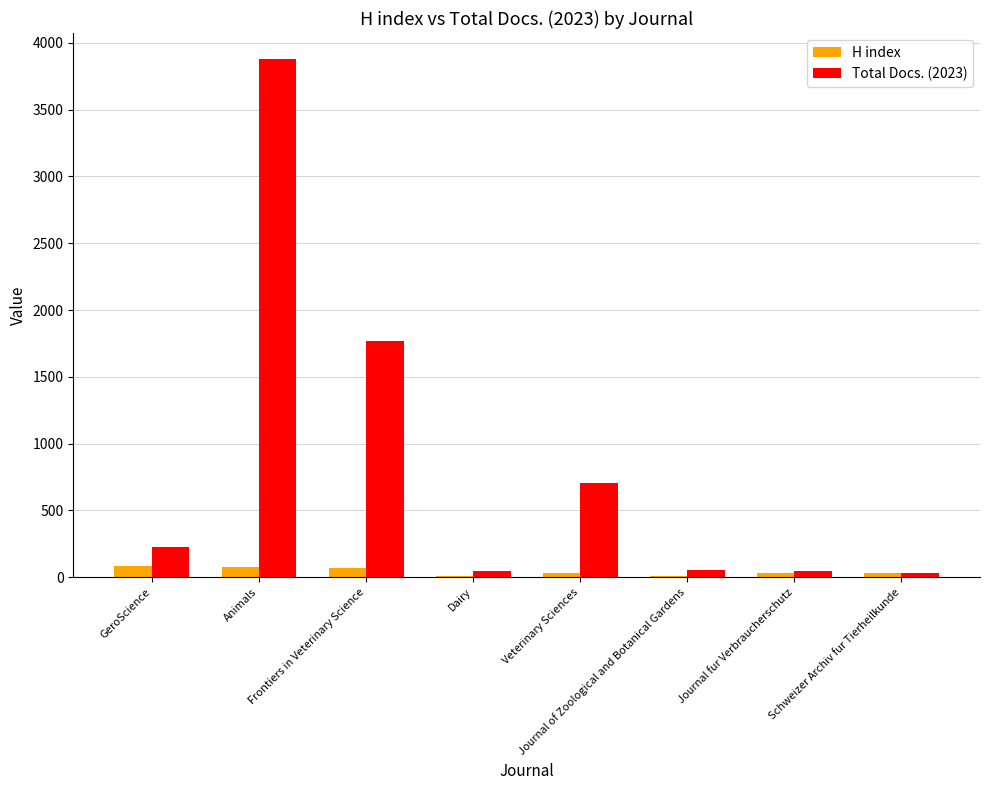

Which series has the largest total across all categories?

Total Docs. (2023)